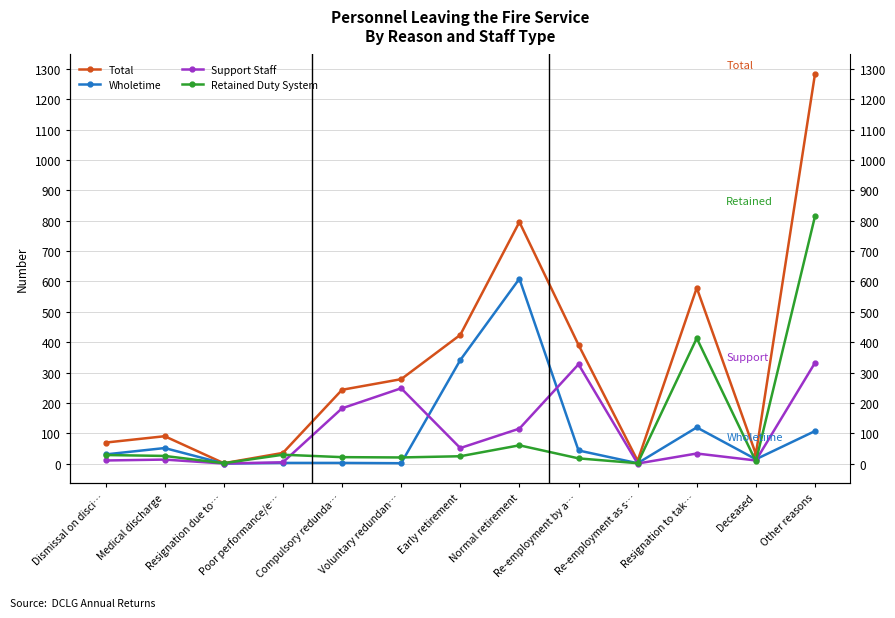

Reading left to right, list all the values displayed in this chart.

Total: 69	90	1	35	243	278	424	796	391	9	579	31	1284
Wholetime: 30	51	0	2	2	1	341	609	43	1	119	14	107
Support Staff: 10	13	0	4	182	248	51	115	327	0	33	10	332
Retained Duty System: 28	25	1	29	21	20	24	60	17	1	413	7	815